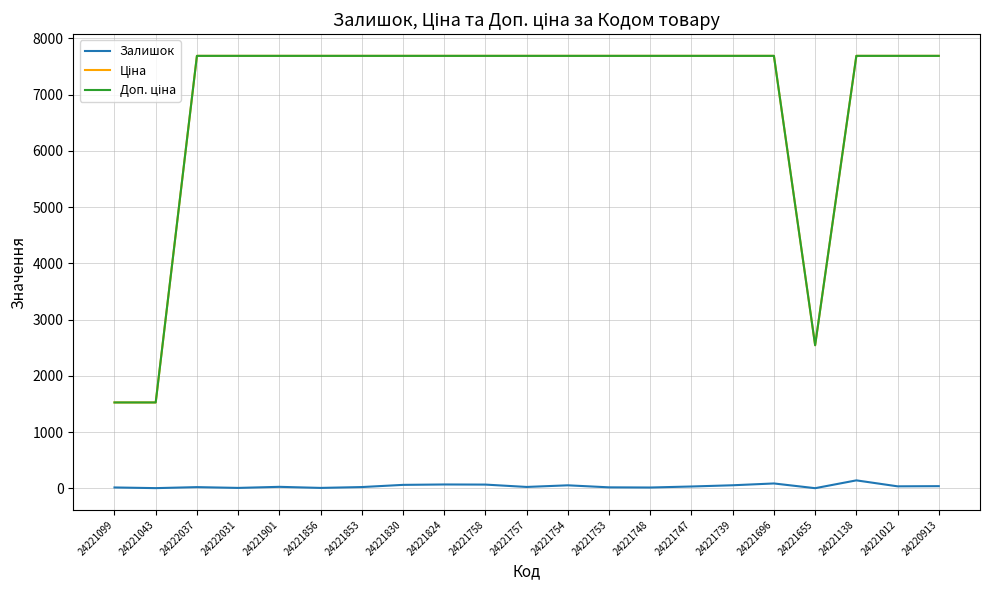

What is the maximum value shown in the chart?

7688.0